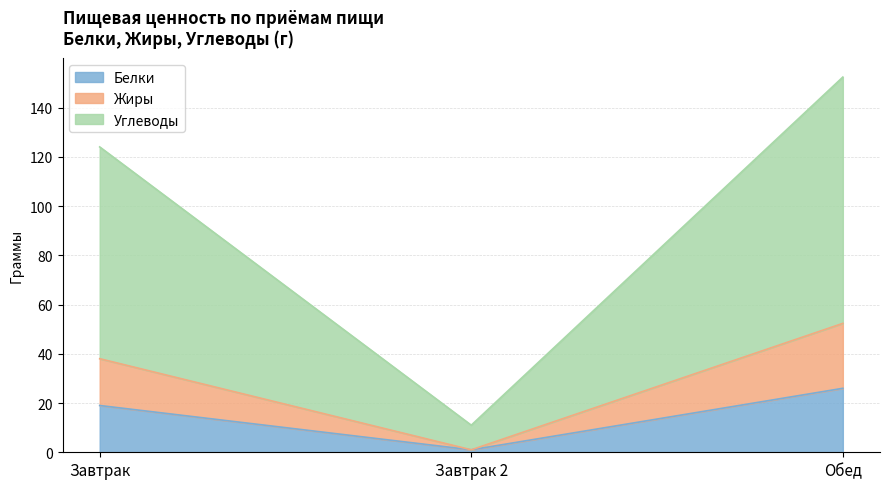

At which label does Жиры first exceed 38?

Обед